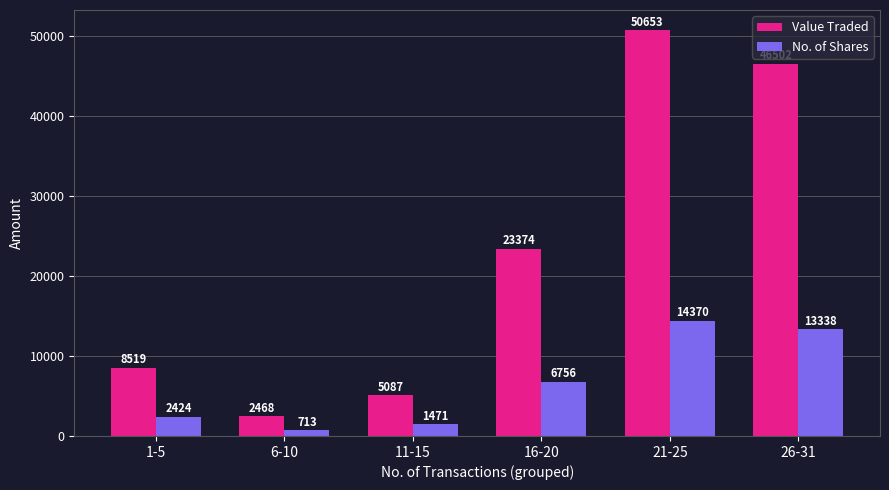

What are all the series names shown in the legend?

Value Traded, No. of Shares